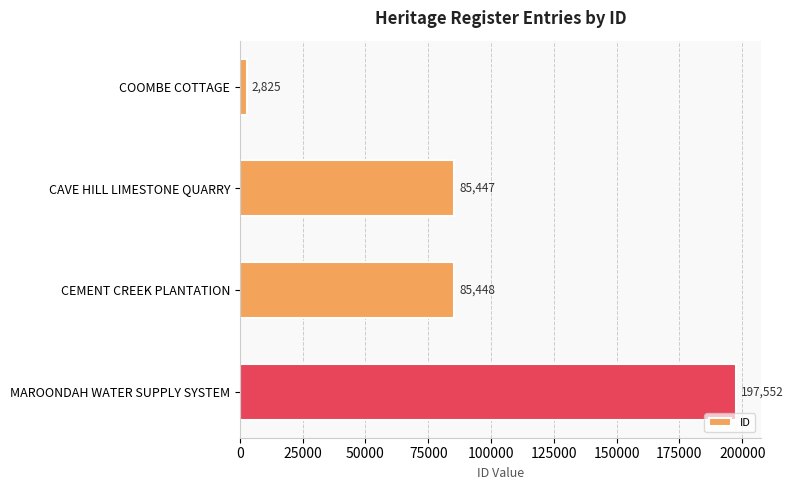

Reading top to bottom, transcribe all the data shown in this chart.

COOMBE COTTAGE=2825	CAVE HILL LIMESTONE QUARRY=85447	CEMENT CREEK PLANTATION=85448	MAROONDAH WATER SUPPLY SYSTEM=197552